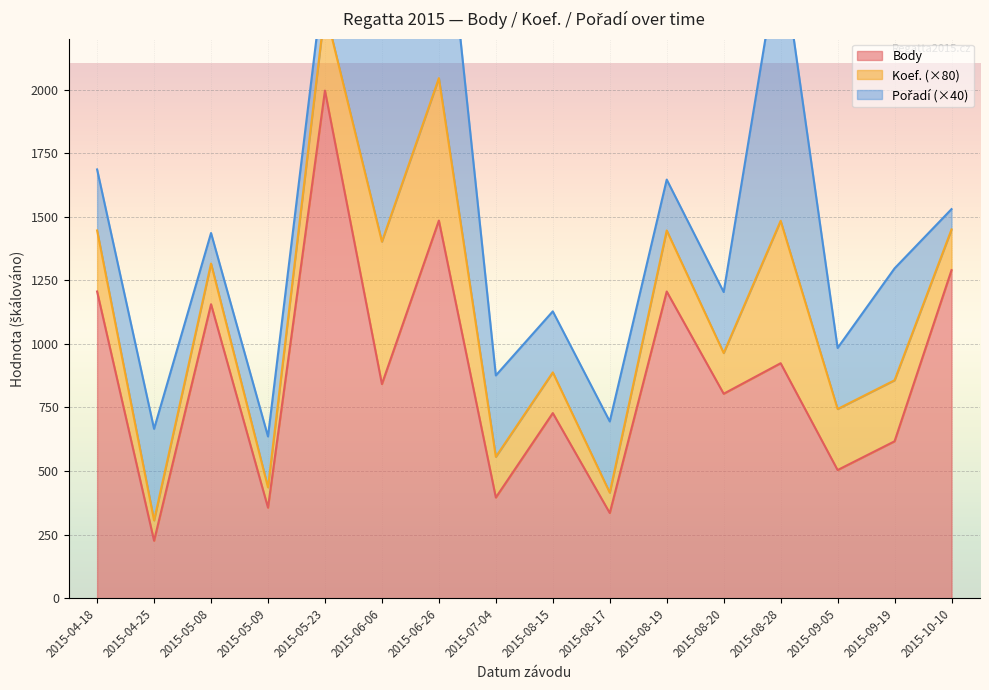

What is the label of the 1st point from the left?

2015-04-18